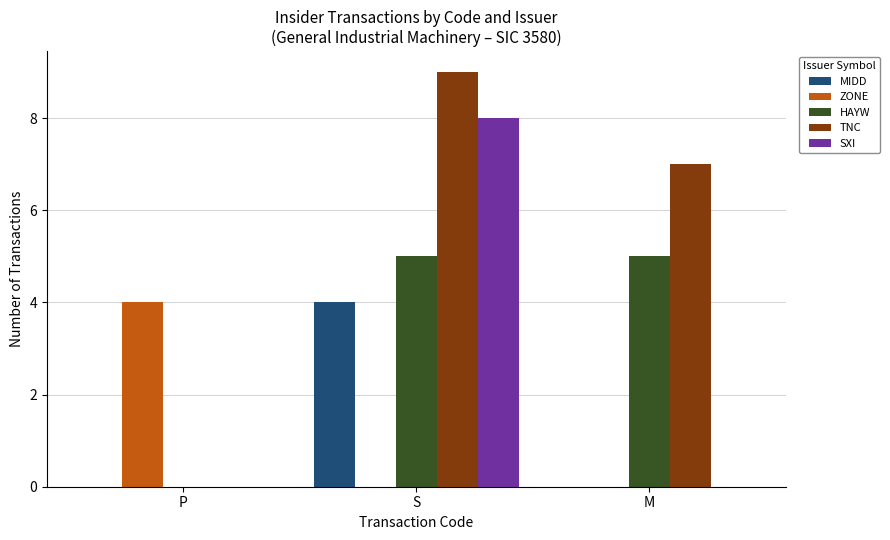

Which series has the largest total across all categories?

TNC